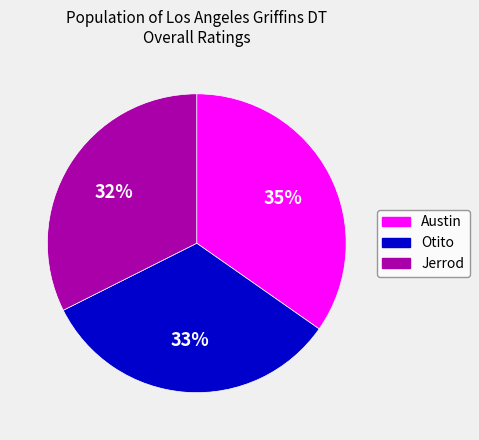

To the nearest percent, what percentage of the pie is Jerrod?

32%